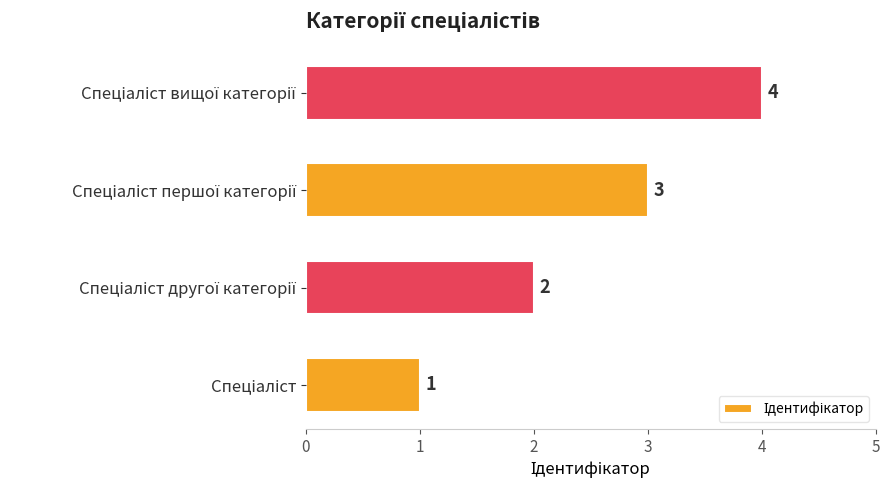

What is the maximum value shown in the chart?

4